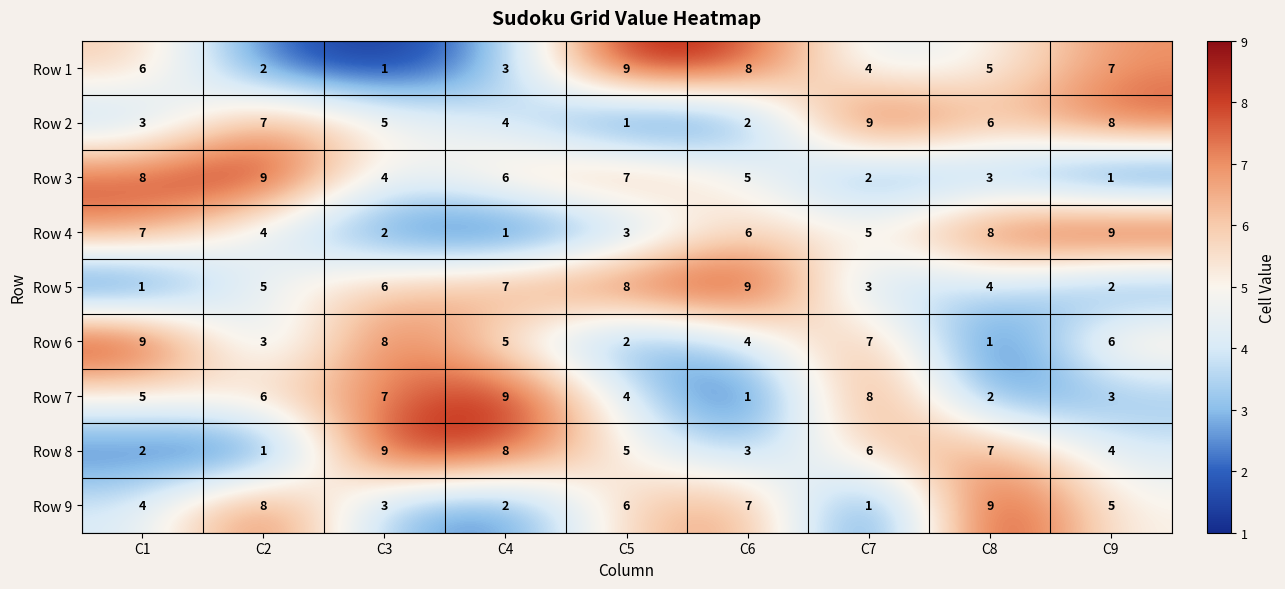

At C1, list the series in order from smallest to largest.

Row 5, Row 8, Row 2, Row 9, Row 7, Row 1, Row 4, Row 3, Row 6